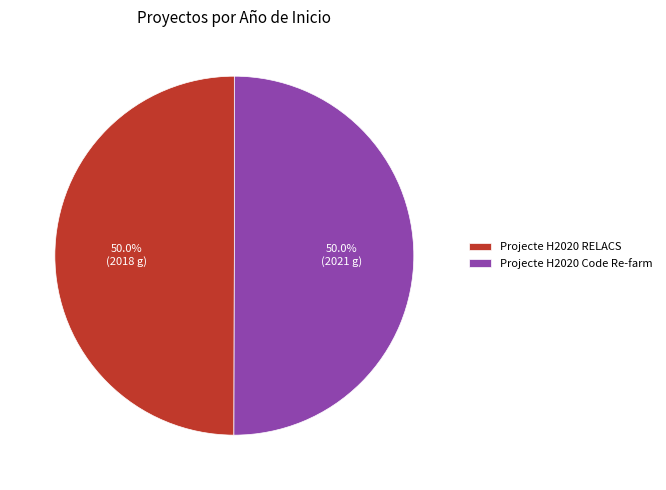

What is the ratio of the value at Projecte H2020 Code Re-farm to the value at Projecte H2020 RELACS?

1.0